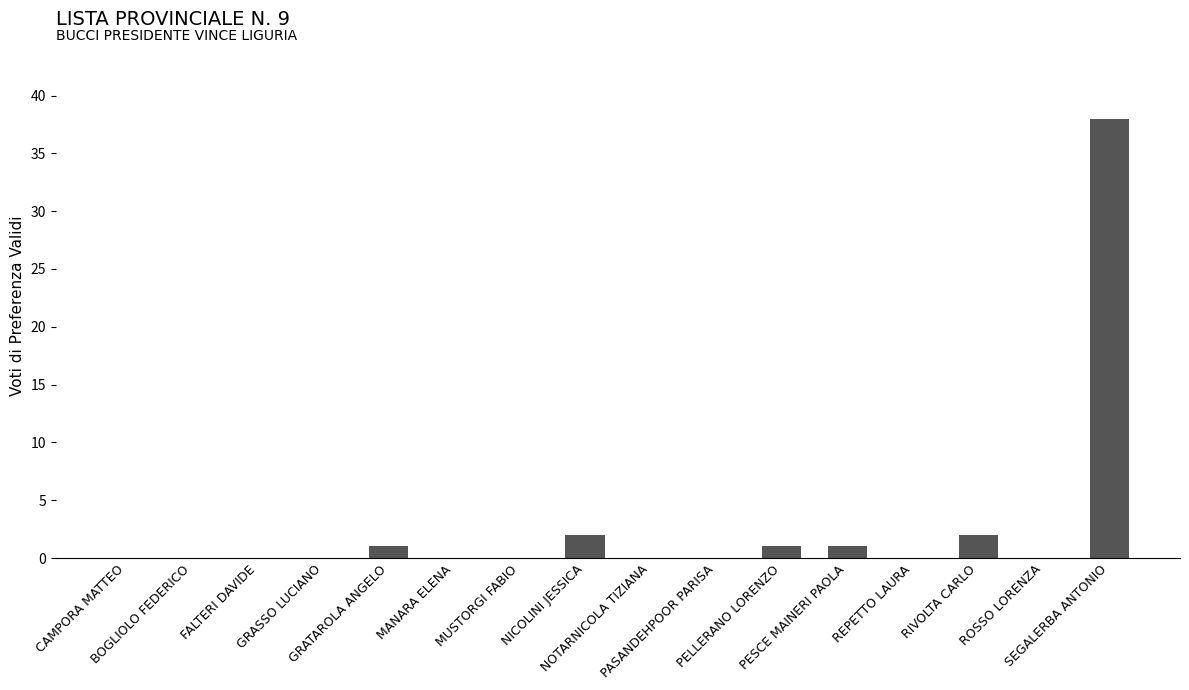

What is the sum of all values?

45